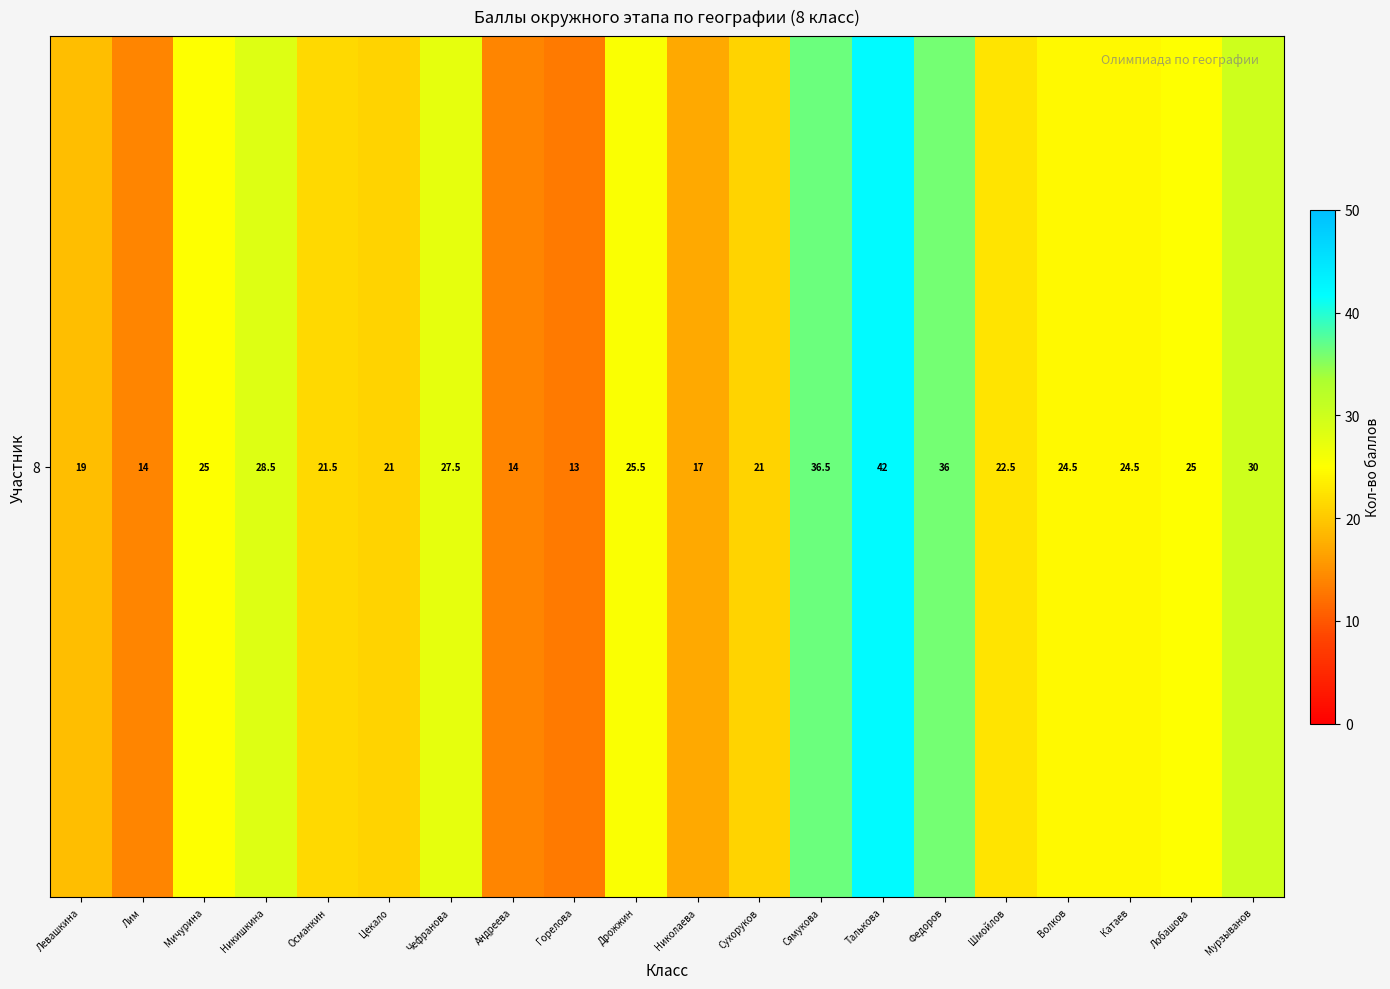

The chart shows a value of 17.0 at Николаева. True or false?

True